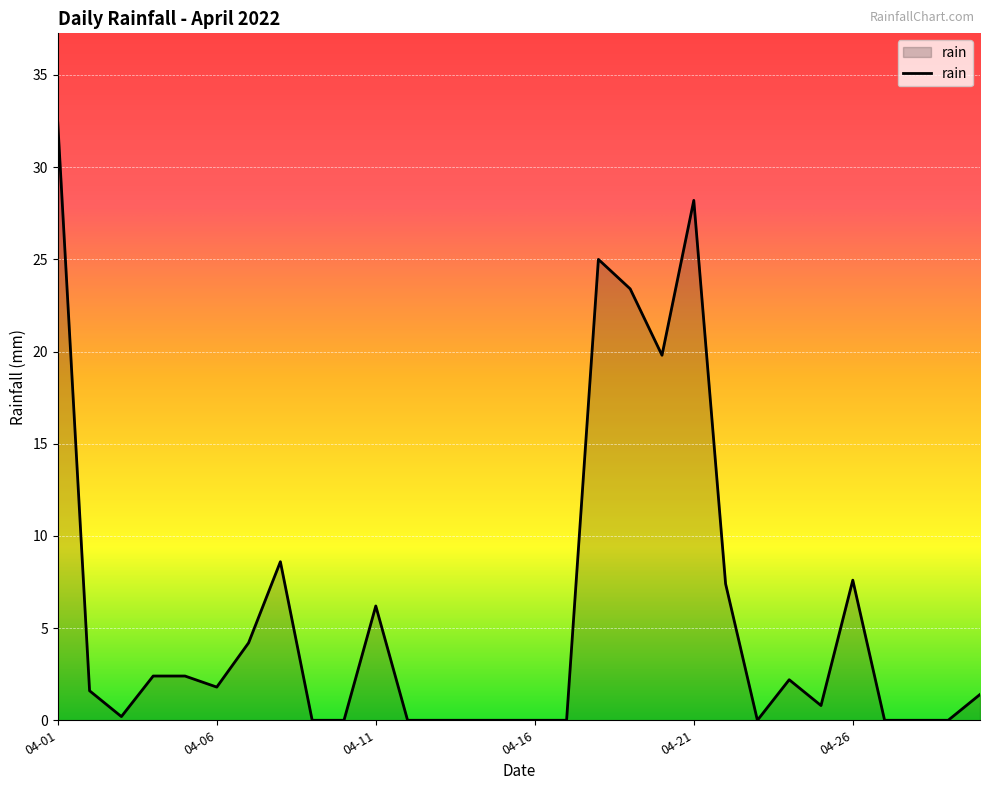

What is the average value?

5.9